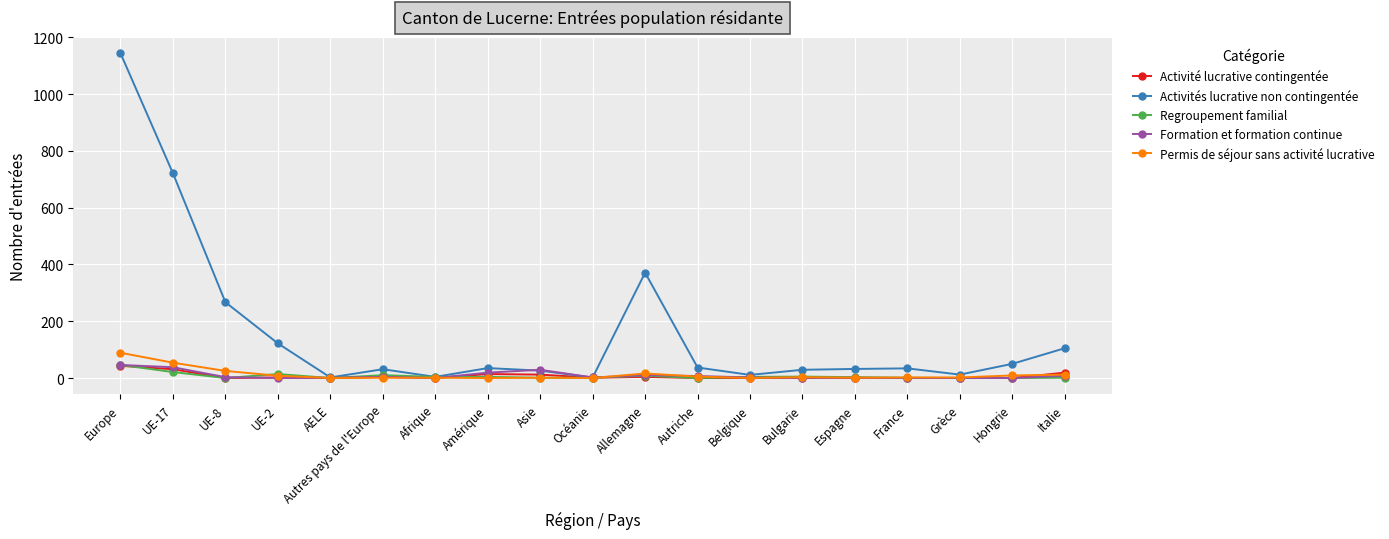

Is this an area chart (filled region under the line)?

No